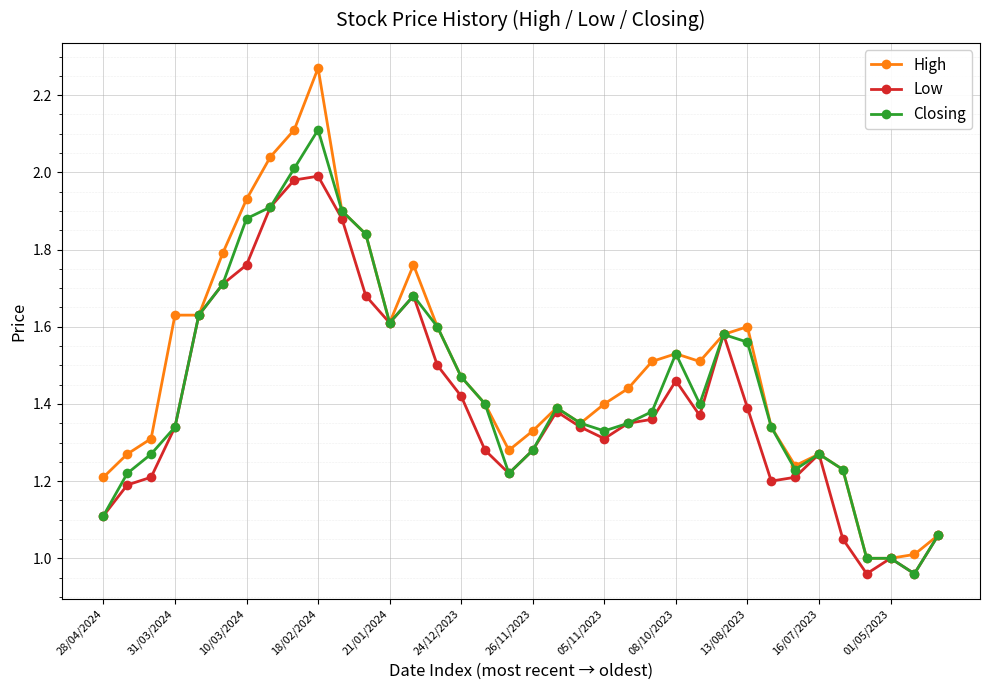

Which series has the widest spread of values?

High